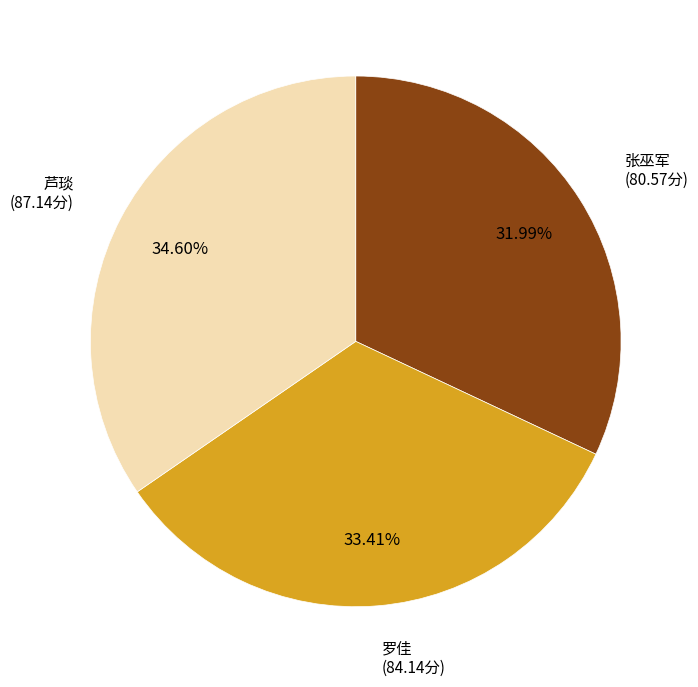

Which slice is the largest?

芦琰 (87.14分)